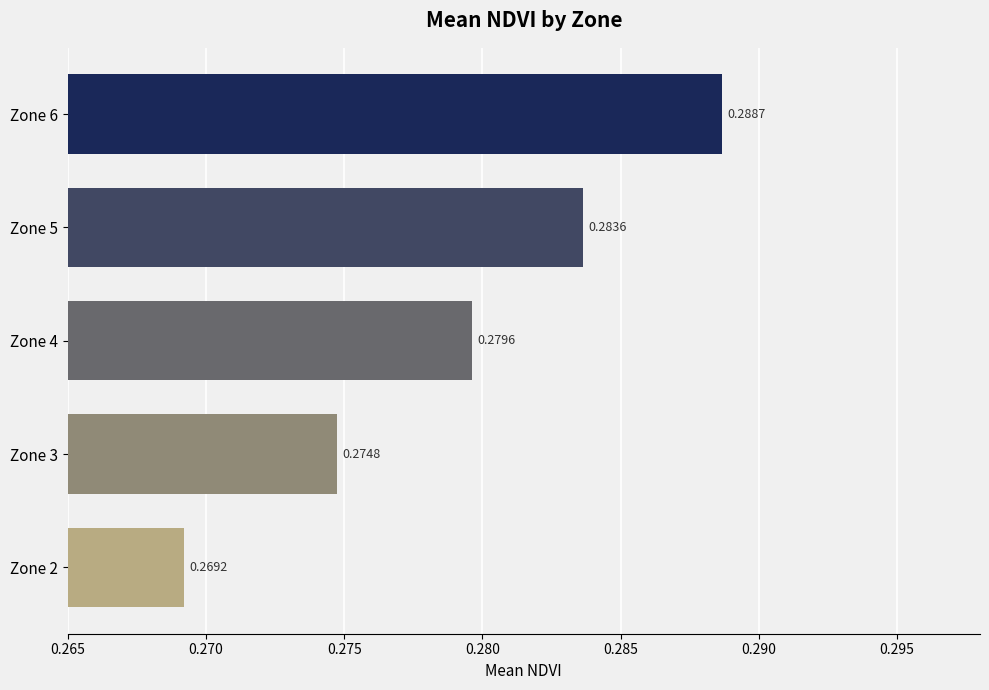

Which has a higher value, Zone 3 or Zone 5?

Zone 5